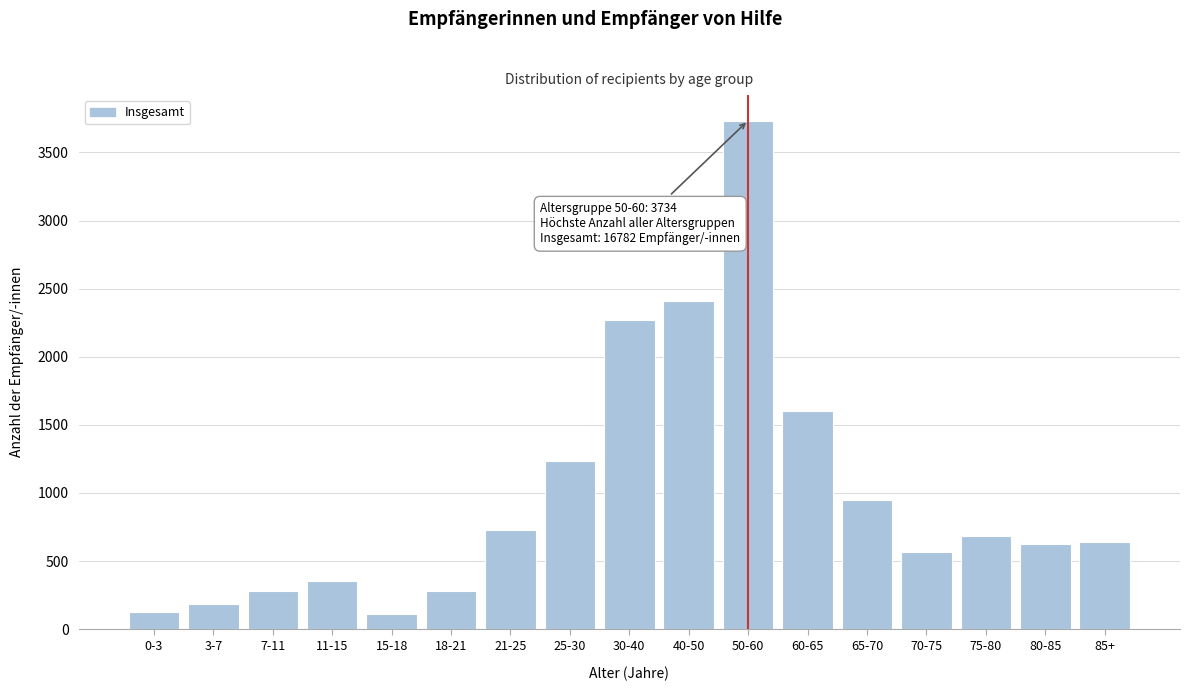

What is the difference between the second highest and second lowest values?

2284